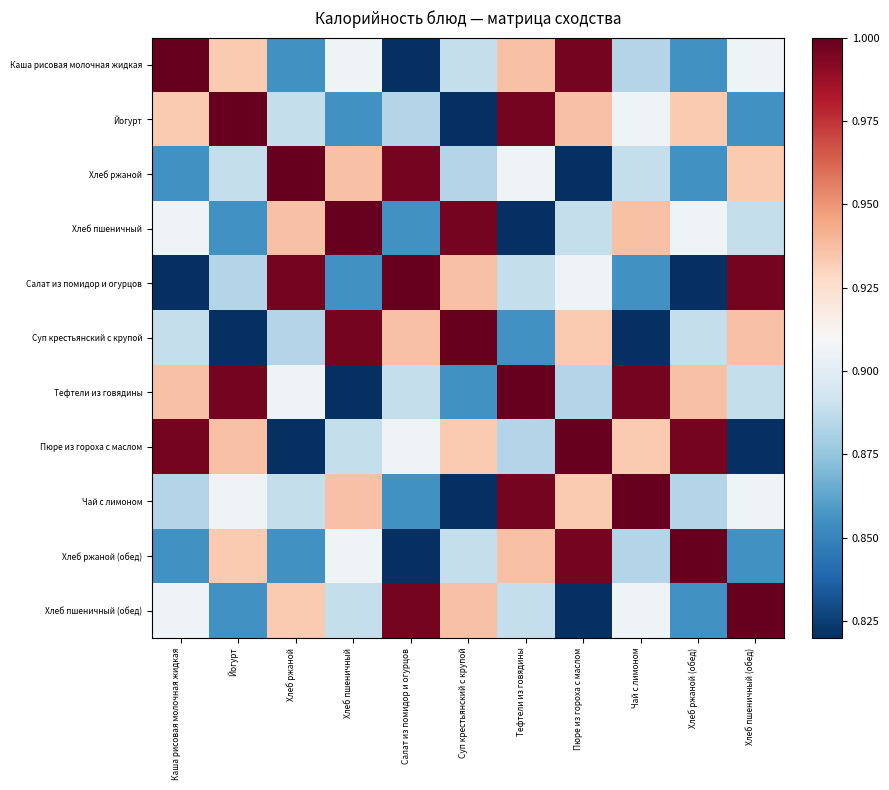

Which series has the largest range (max minus min)?

Каша рисовая молочная жидкая